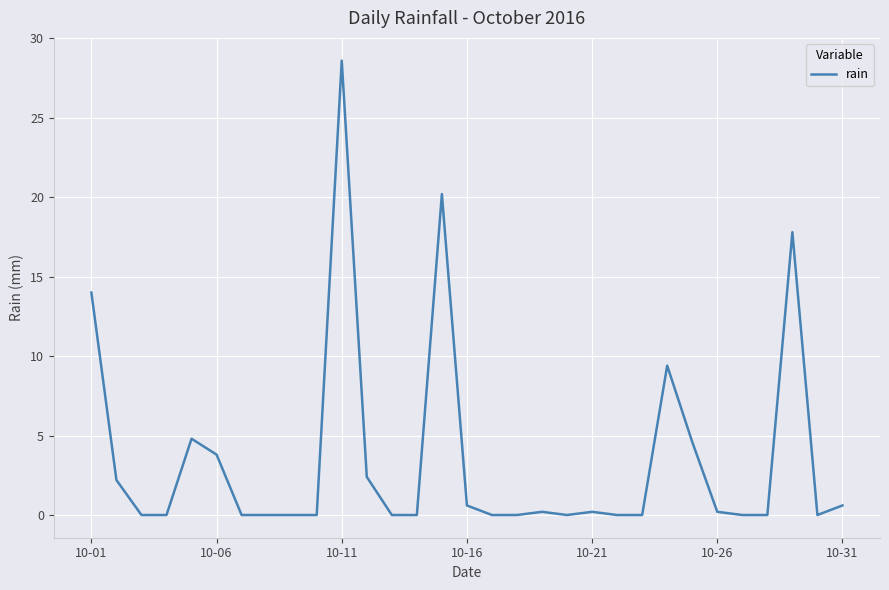

What is the maximum value shown in the chart?

28.6